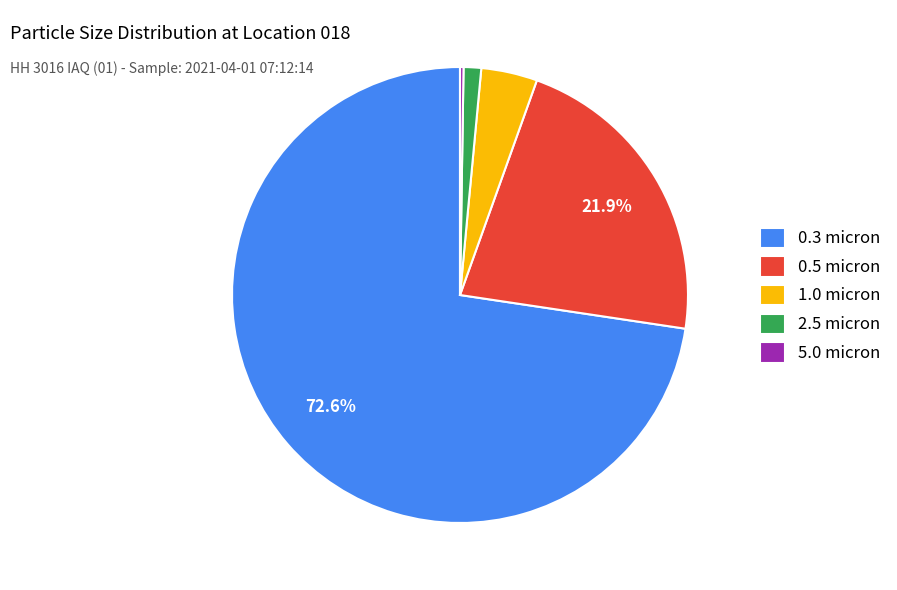

To the nearest percent, what percentage of the pie is 0.5 micron?

22%